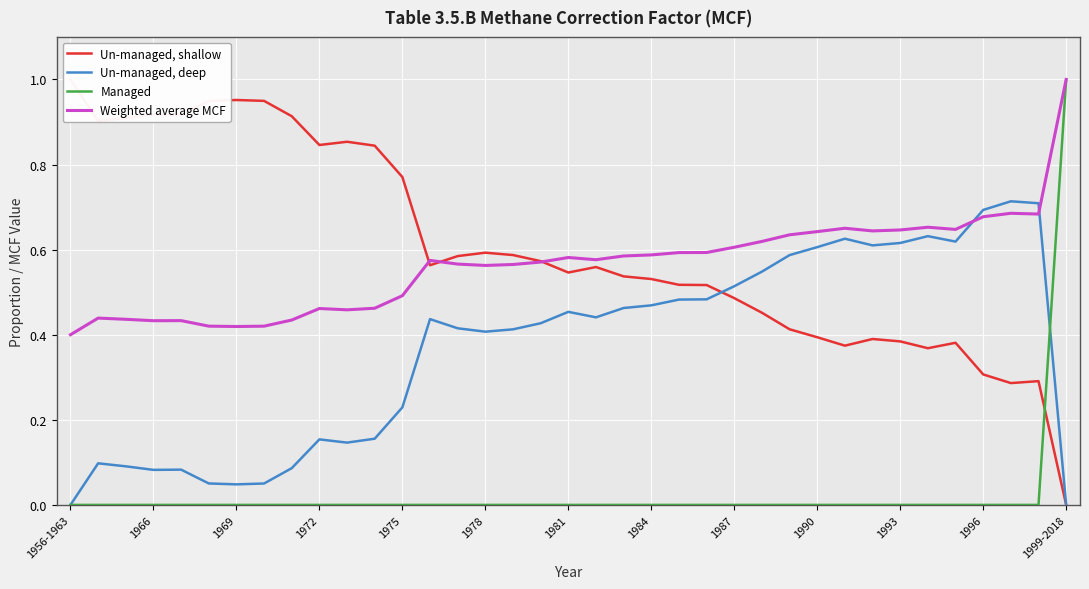

What is the sum of all Managed values?

1.0